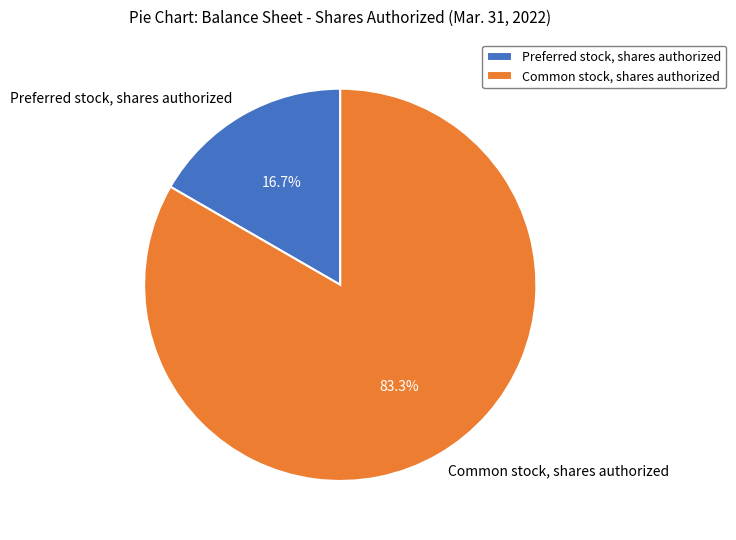

To the nearest percent, what percentage of the pie is Preferred stock, shares authorized?

17%